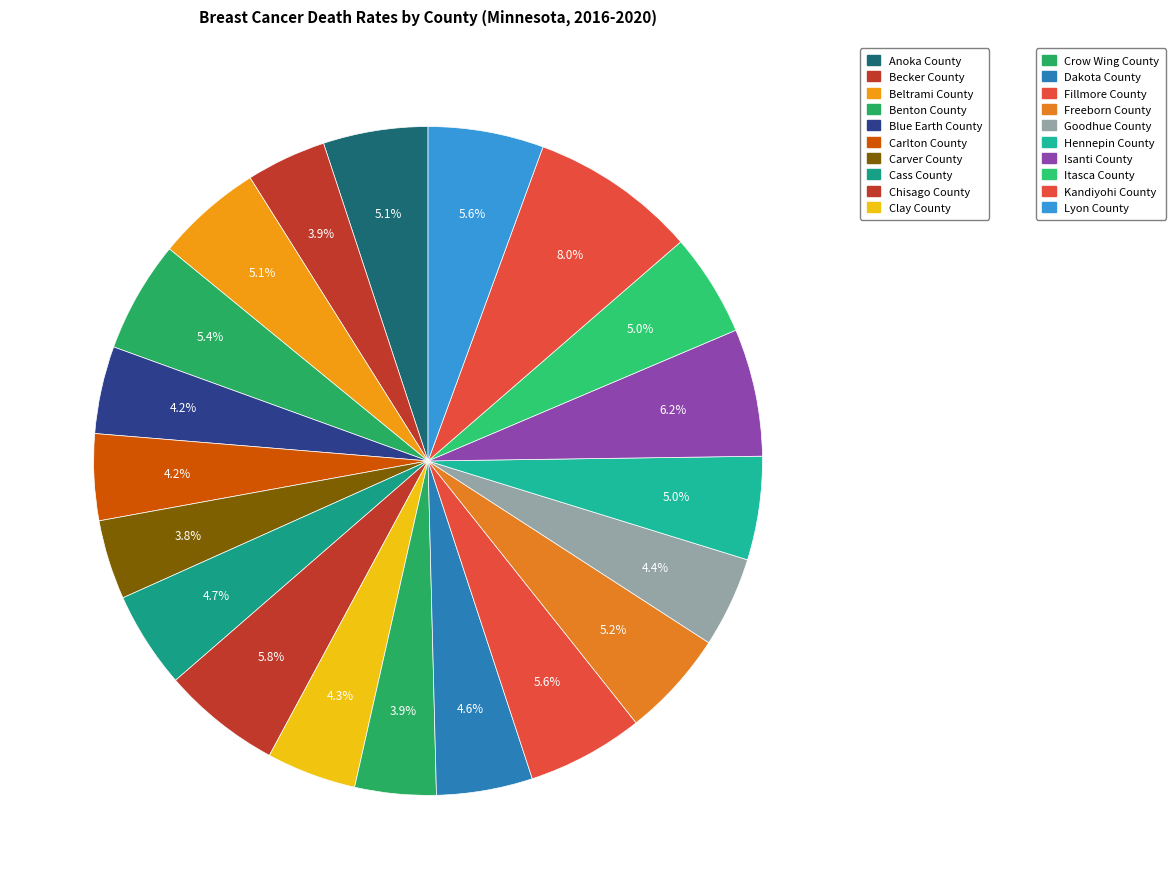

Rank the categories by value from highest to lowest.

Kandiyohi County, Isanti County, Chisago County, Fillmore County, Lyon County, Benton County, Freeborn County, Beltrami County, Anoka County, Hennepin County, Itasca County, Cass County, Dakota County, Goodhue County, Clay County, Blue Earth County, Carlton County, Crow Wing County, Becker County, Carver County